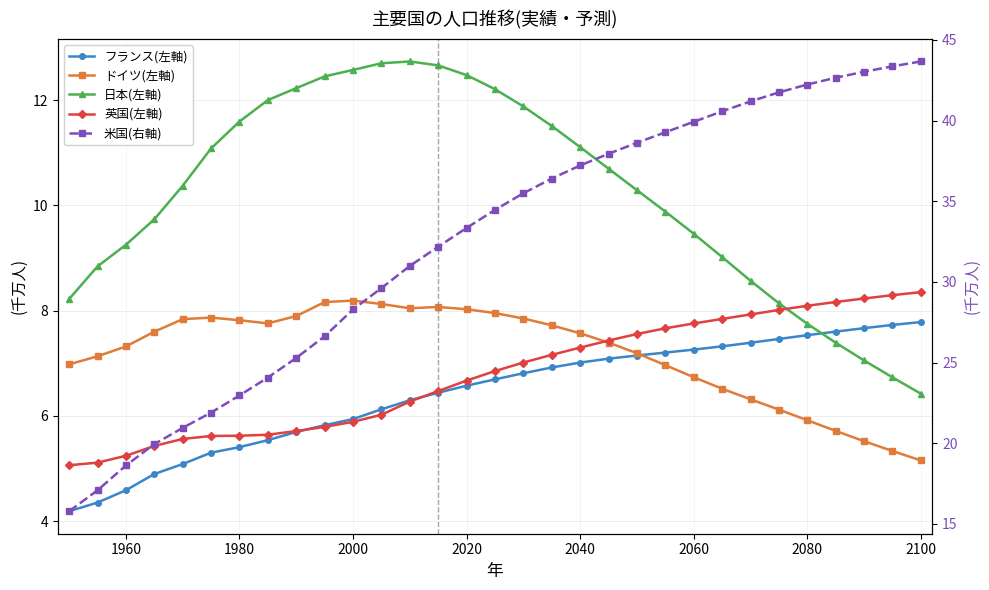

Reading left to right, what are all the values shown in this chart?

フランス(左軸): 4.2	4.4	4.6	4.9	5.1	5.3	5.4	5.5	5.7	5.8	5.9	6.1	6.3	6.4	6.6	6.7	6.8	6.9	7.0	7.1	7.1	7.2	7.3	7.3	7.4	7.5	7.5	7.6	7.7	7.7	7.8
ドイツ(左軸): 7.0	7.1	7.3	7.6	7.8	7.9	7.8	7.8	7.9	8.2	8.2	8.1	8.0	8.1	8.0	8.0	7.8	7.7	7.6	7.4	7.2	7.0	6.7	6.5	6.3	6.1	5.9	5.7	5.5	5.3	5.2
日本(左軸): 8.2	8.8	9.3	9.7	10.4	11.1	11.6	12.0	12.2	12.4	12.6	12.7	12.7	12.7	12.5	12.2	11.9	11.5	11.1	10.7	10.3	9.9	9.5	9.0	8.6	8.1	7.7	7.4	7.1	6.7	6.4
英国(左軸): 5.1	5.1	5.2	5.4	5.6	5.6	5.6	5.6	5.7	5.8	5.9	6.0	6.3	6.5	6.7	6.9	7.0	7.2	7.3	7.4	7.6	7.7	7.8	7.8	7.9	8.0	8.1	8.2	8.2	8.3	8.3
米国(右軸): 15.8	17.1	18.6	19.9	20.9	21.9	23.0	24.1	25.3	26.6	28.3	29.6	31.0	32.2	33.3	34.5	35.5	36.4	37.2	37.9	38.6	39.3	39.9	40.6	41.2	41.7	42.2	42.7	43.0	43.4	43.7